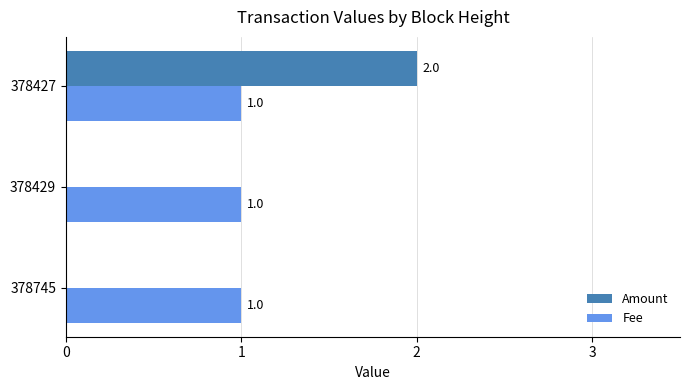

At which category is the sum across all series the highest?

378427